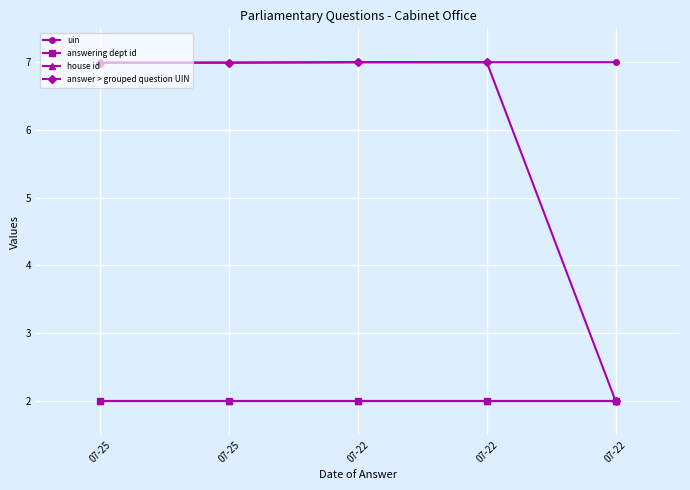

List the series in order of their peak value, lowest first.

house id, answering dept id, answer > grouped question UIN, uin